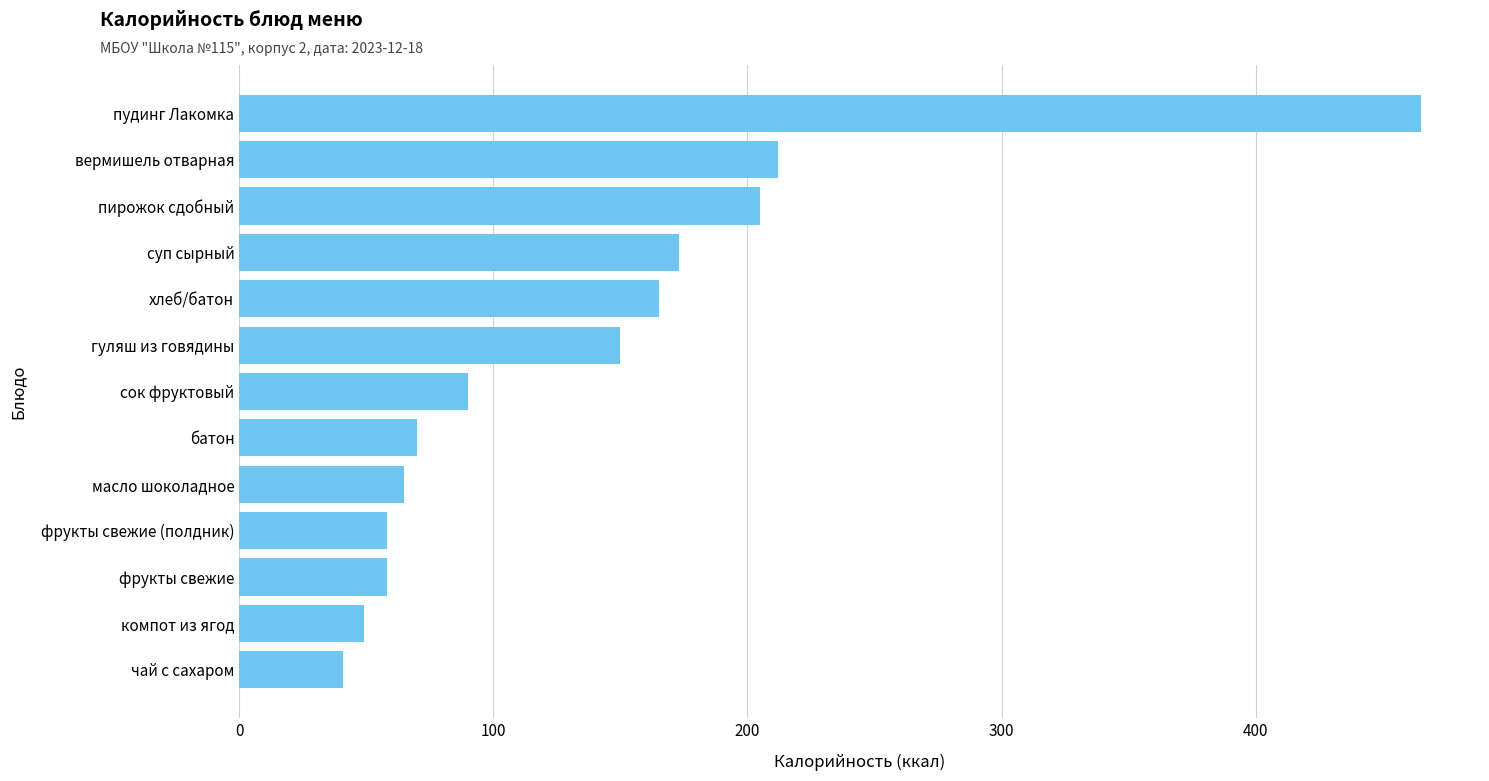

Where is the data nearest to the value 253?

вермишель отварная